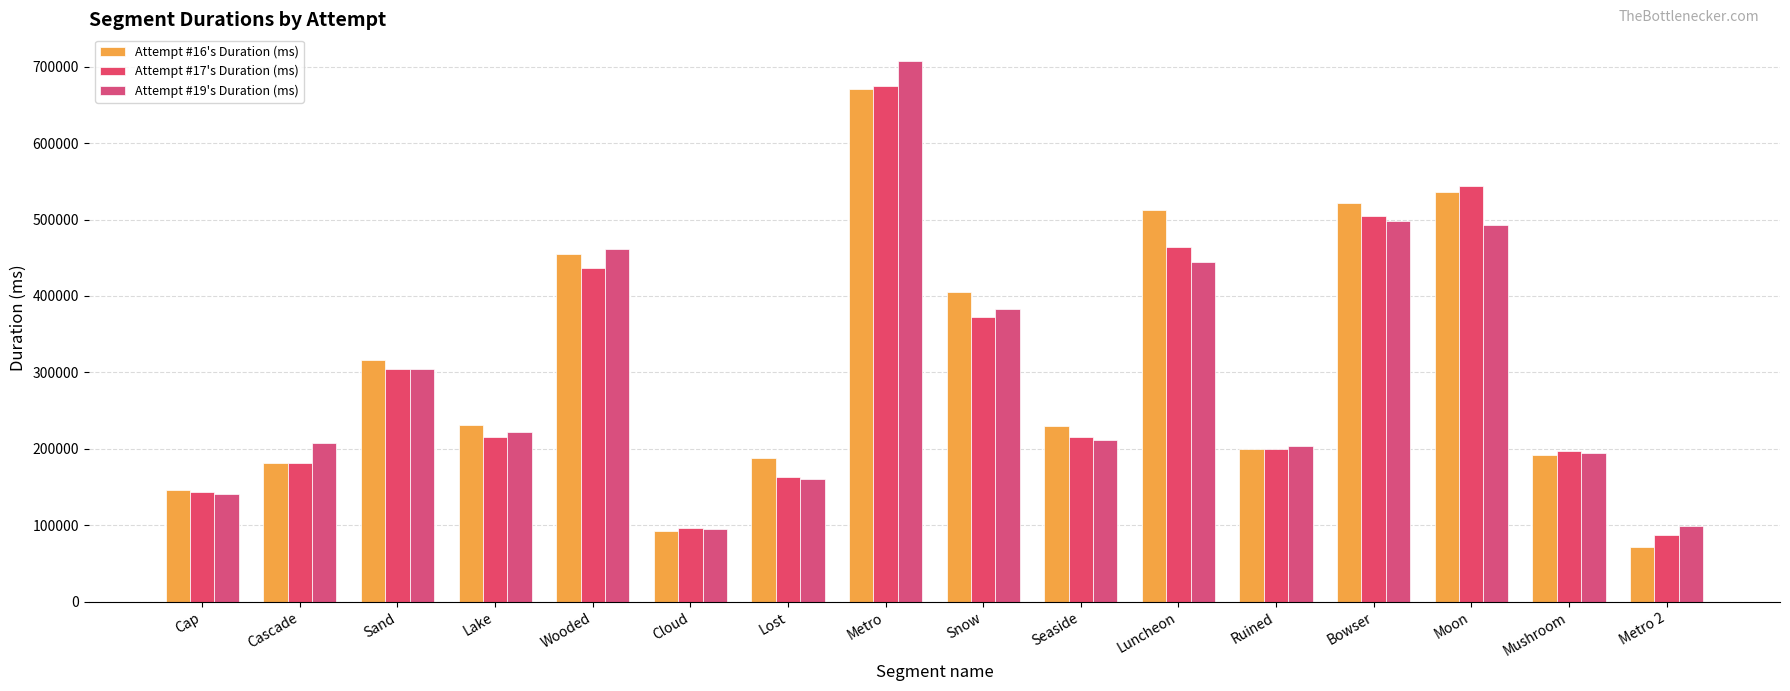

Rank the categories by Attempt #19's Duration (ms) value from highest to lowest.

Metro, Bowser, Moon, Wooded, Luncheon, Snow, Sand, Lake, Seaside, Cascade, Ruined, Mushroom, Lost, Cap, Metro 2, Cloud